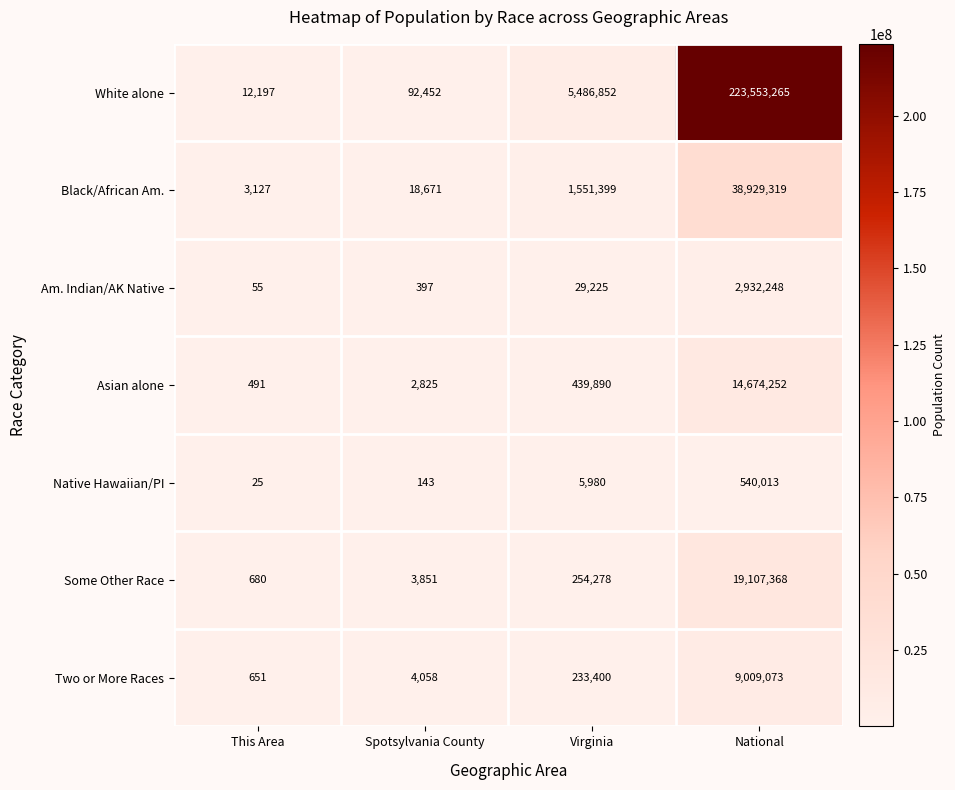

List the labels in order of Am. Indian/AK Native value, largest first.

National, Virginia, Spotsylvania County, This Area